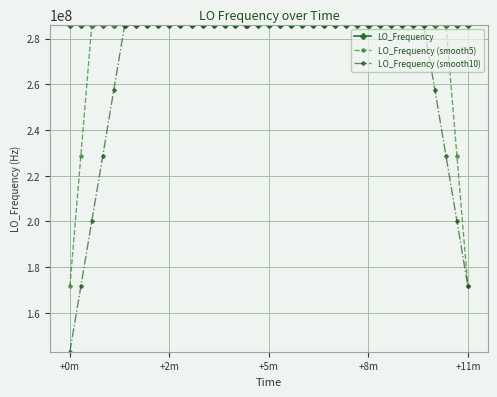

True or false: LO_Frequency (smooth10) has more than 0 interior local peaks.

True